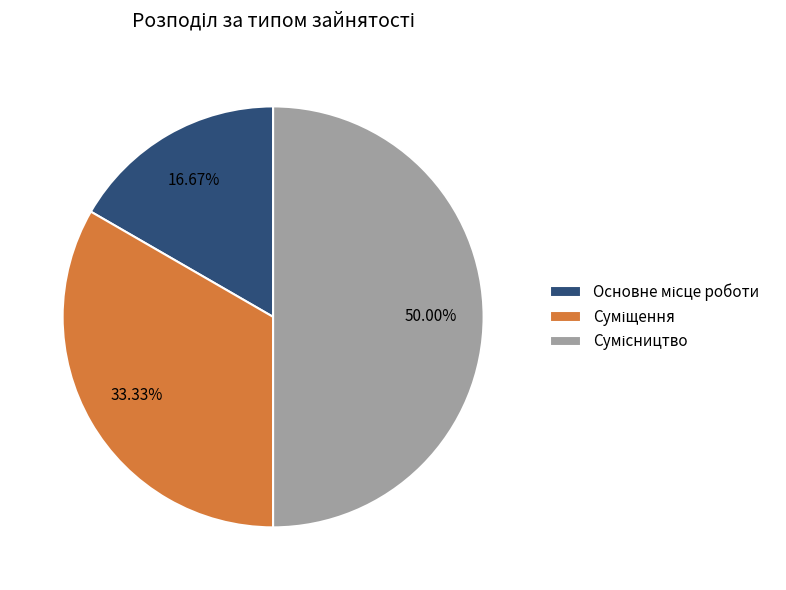

To the nearest percent, what is the difference between the Основне місце роботи and Сумісництво slice percentages?

33%